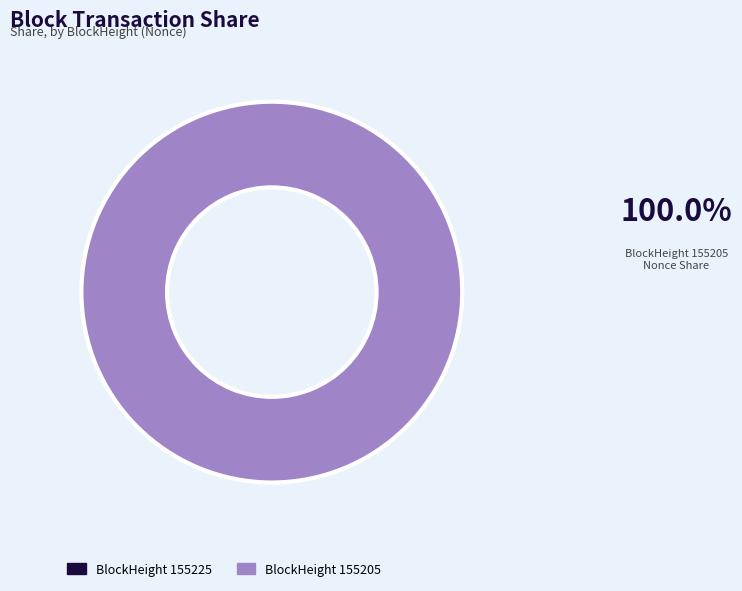

To the nearest percent, what portion does 155205 represent?

100%